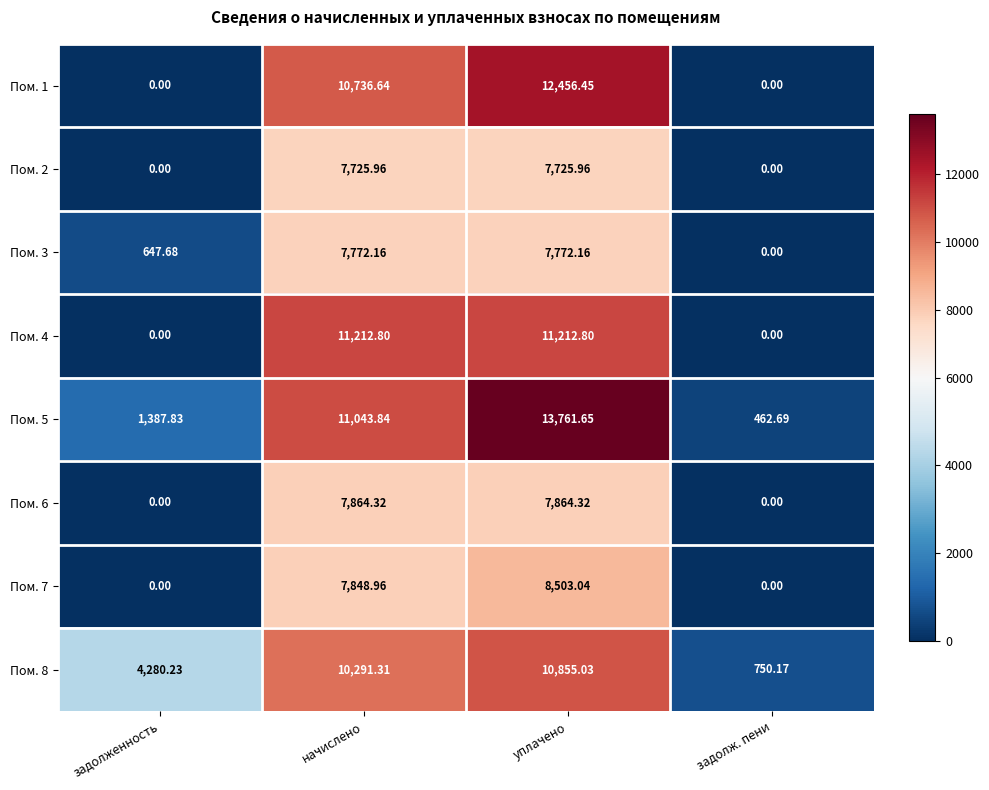

At which label does Пом. 8 first exceed 10291?

начислено